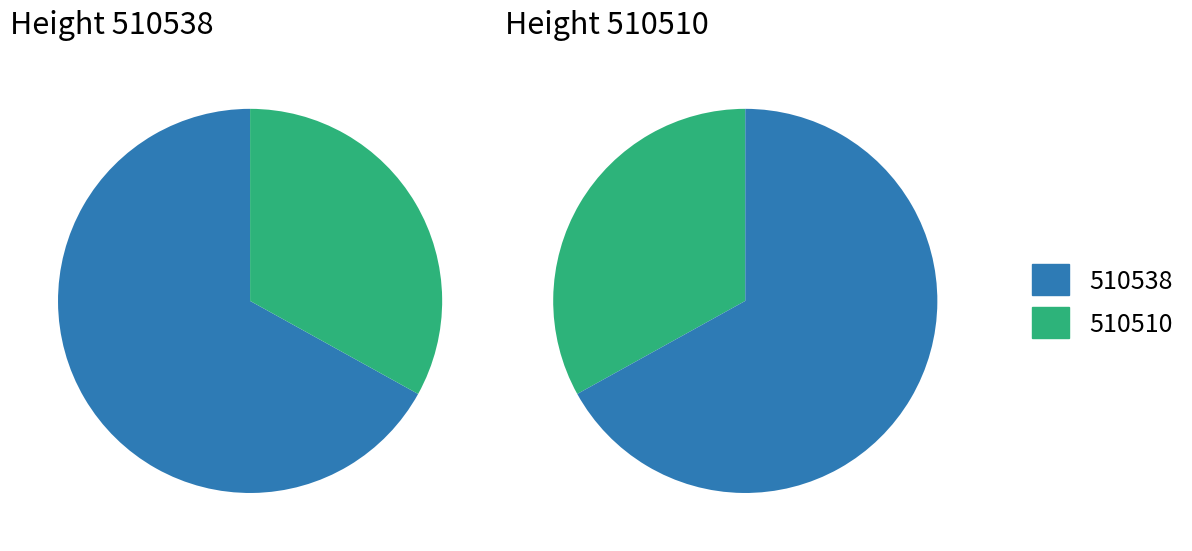

Combined, do 510510 and 510538 account for over 50%?

Yes